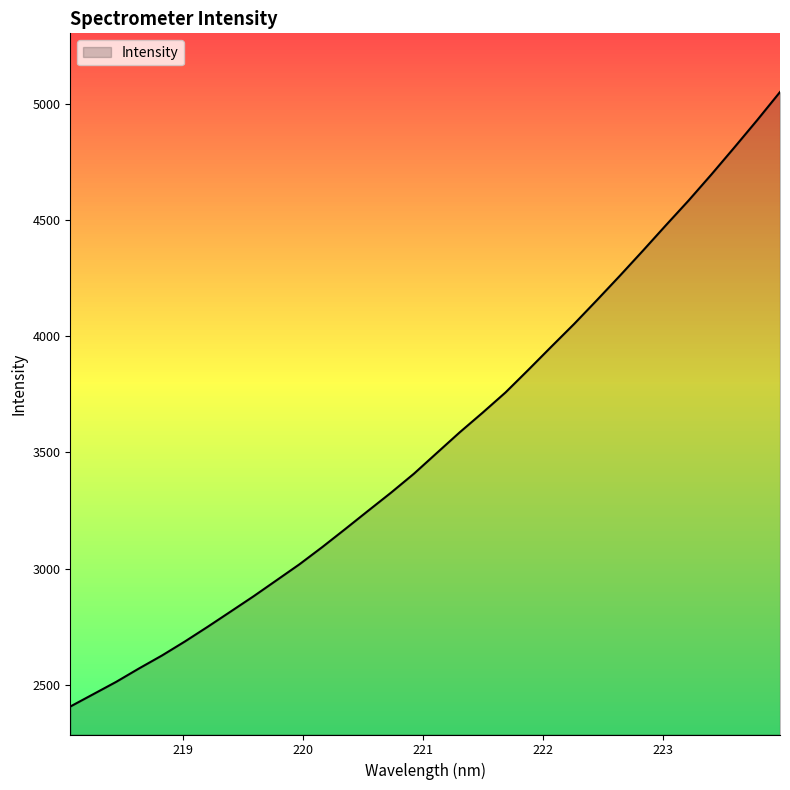

What is the difference between the maximum and minimum values?

2644.0